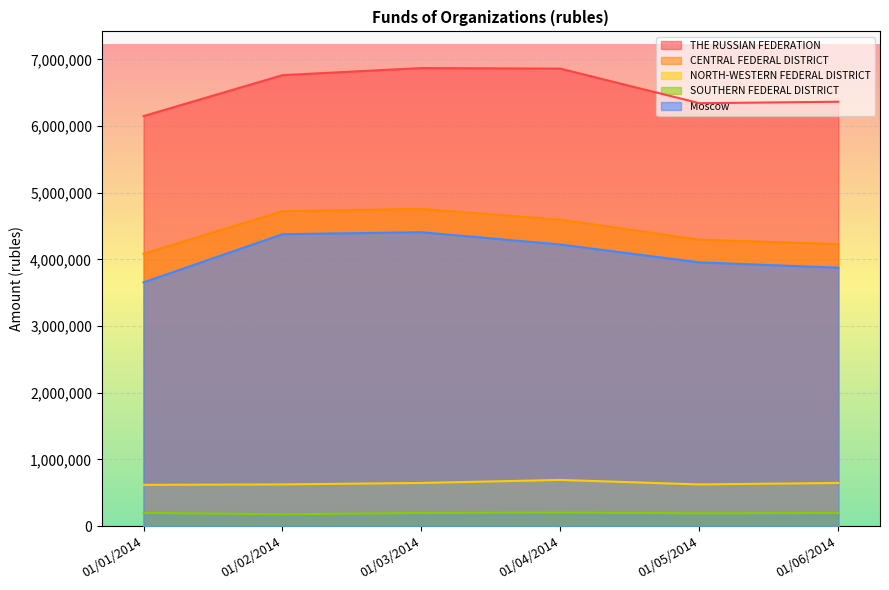

What is the sum of all Moscow values?

24493825